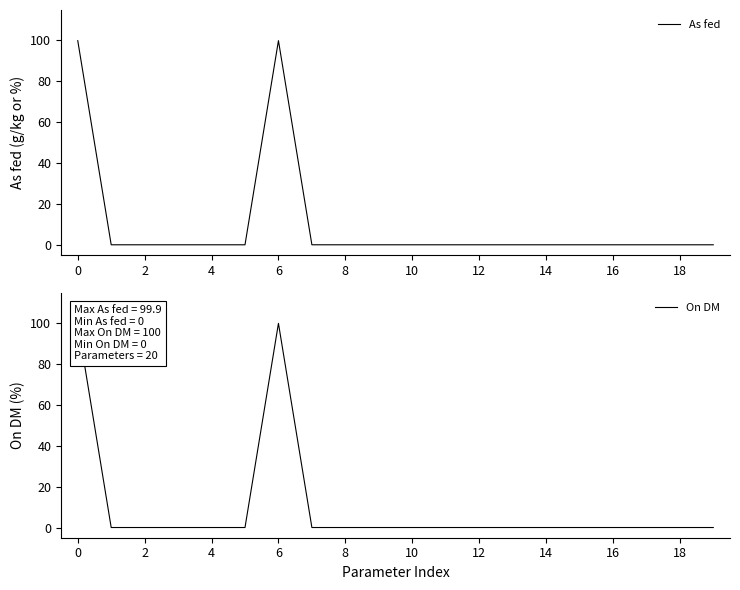

What is the highest value of the As fed series?

99.9